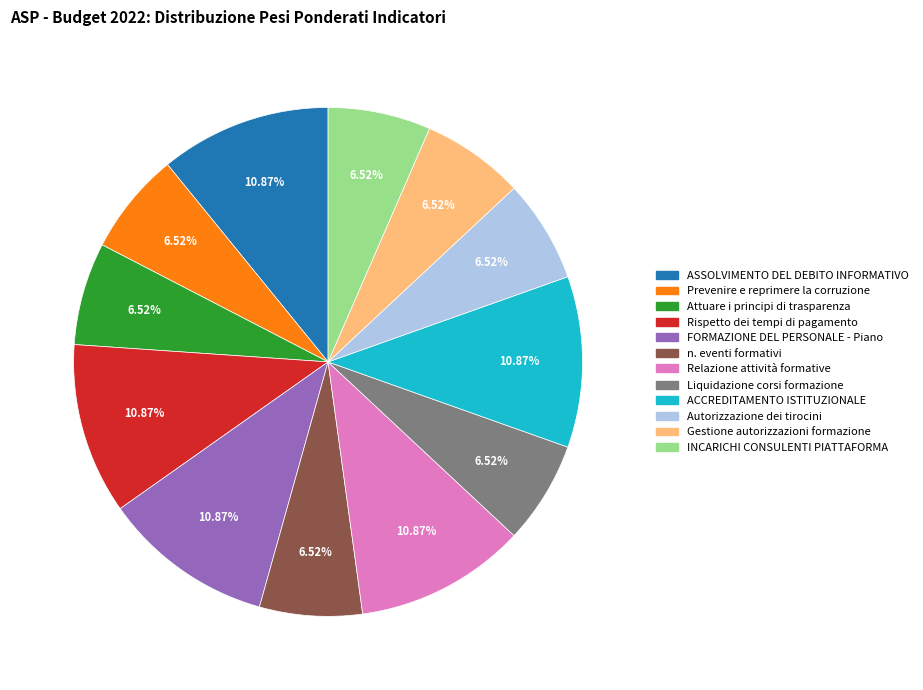

Is it true that ASSOLVIMENTO DEL DEBITO INFORMATIVO is 1% of the pie?

False